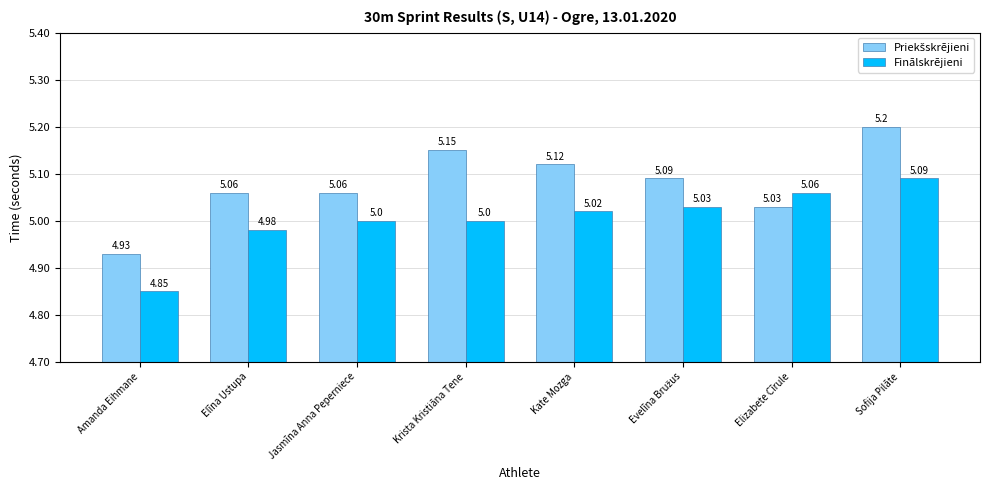

At which category does the chart reach its minimum across all series?

Amanda Eihmane